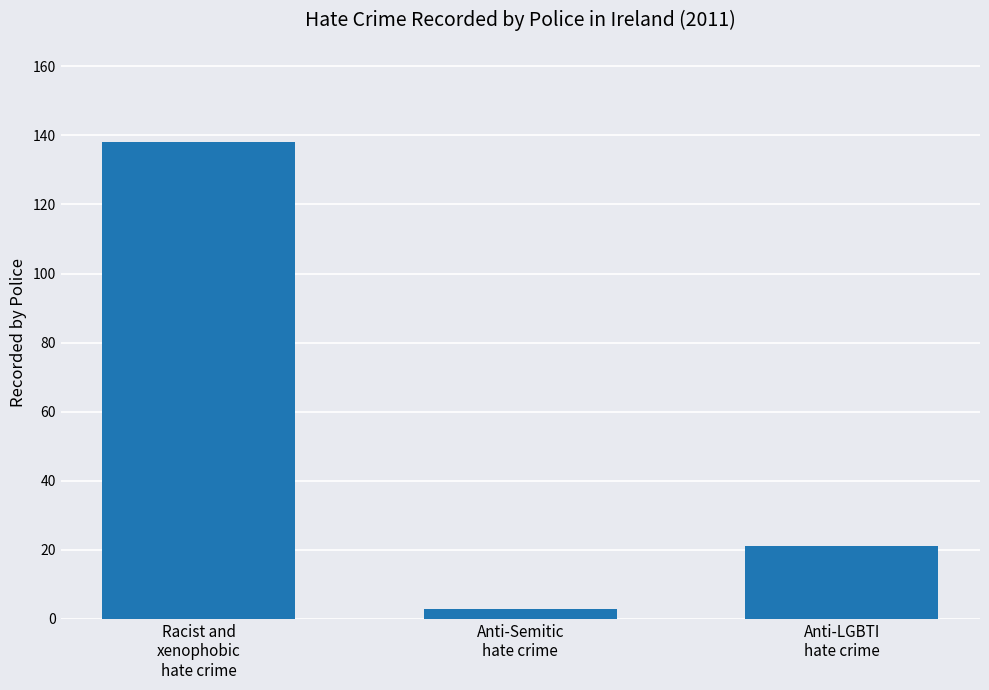

What is the minimum value shown in the chart?

3